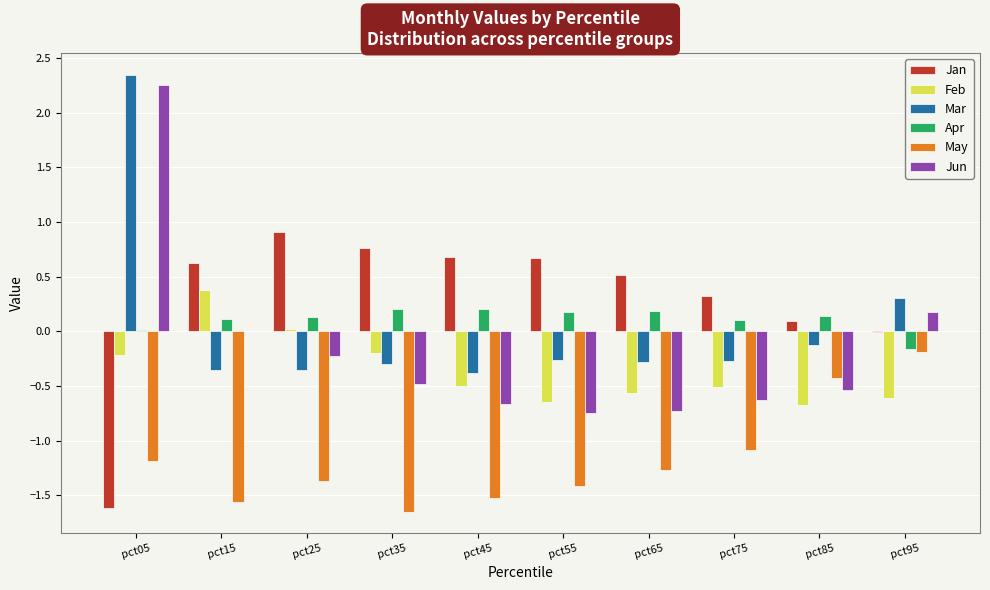

What is the sum of all May values?

-11.7